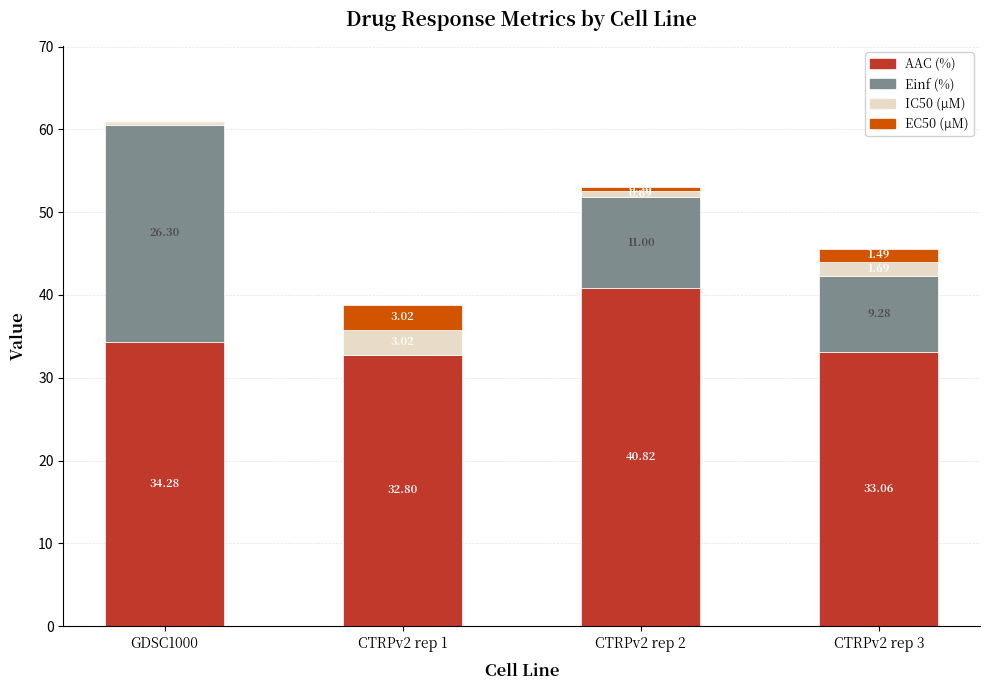

What is the total value across all series at CTRPv2 rep 2?

53.1